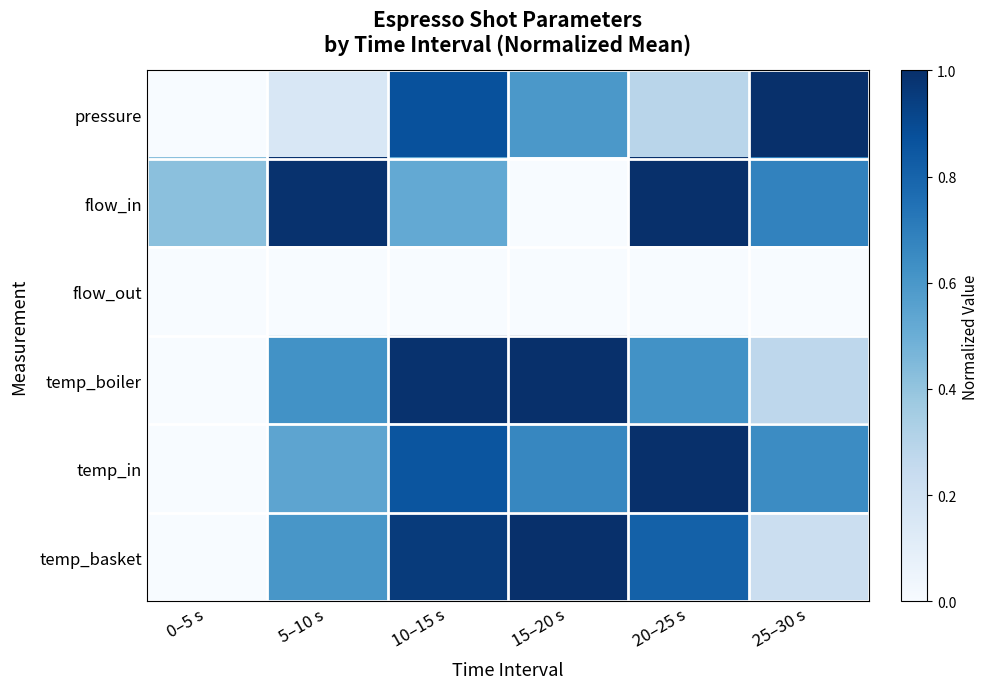

What is the spread (max minus min) of values at 25–30 s?

1.0